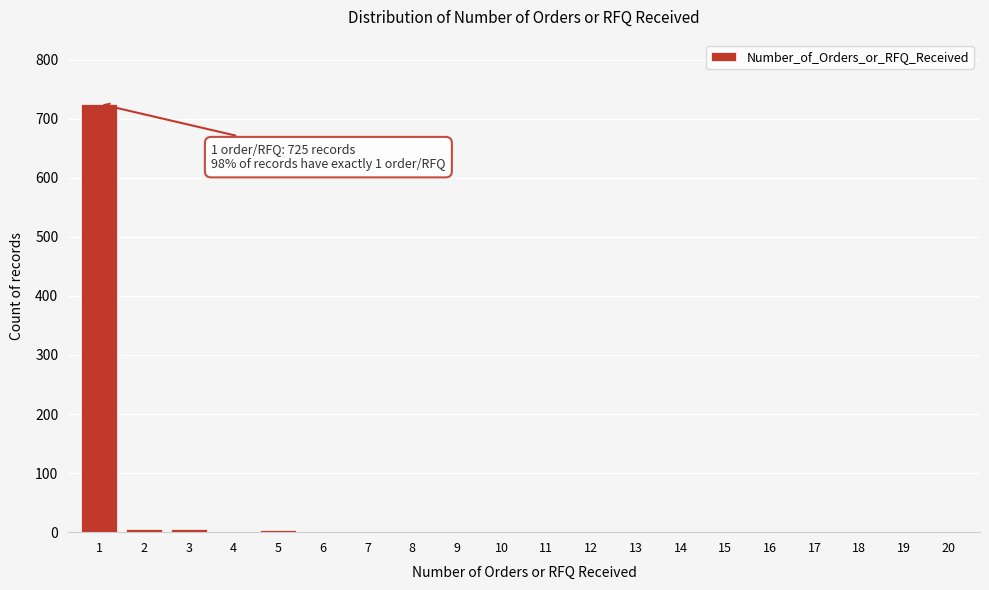

What is the greatest value displayed?

725